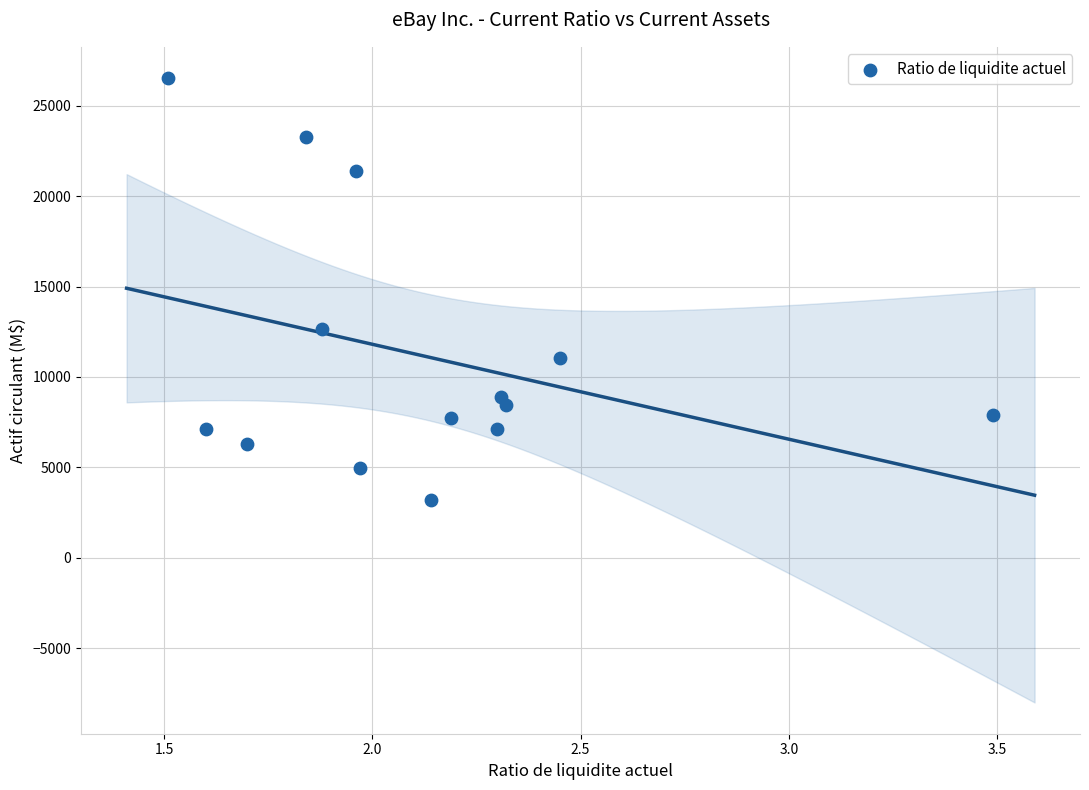

What is the range of Y values (max minus min)?

23348